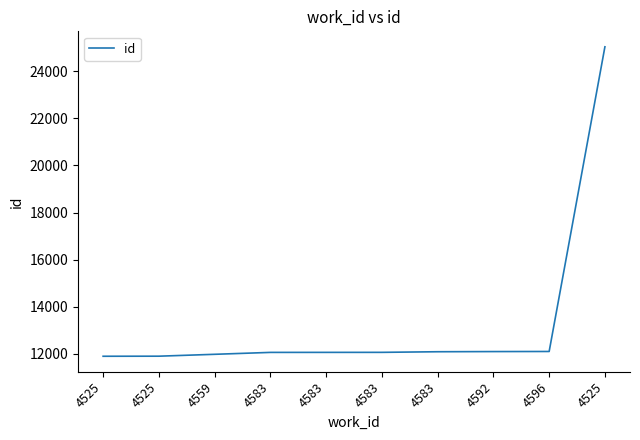

Rank the categories by value from highest to lowest.

4525, 4596, 4592, 4583, 4583, 4583, 4583, 4559, 4525, 4525